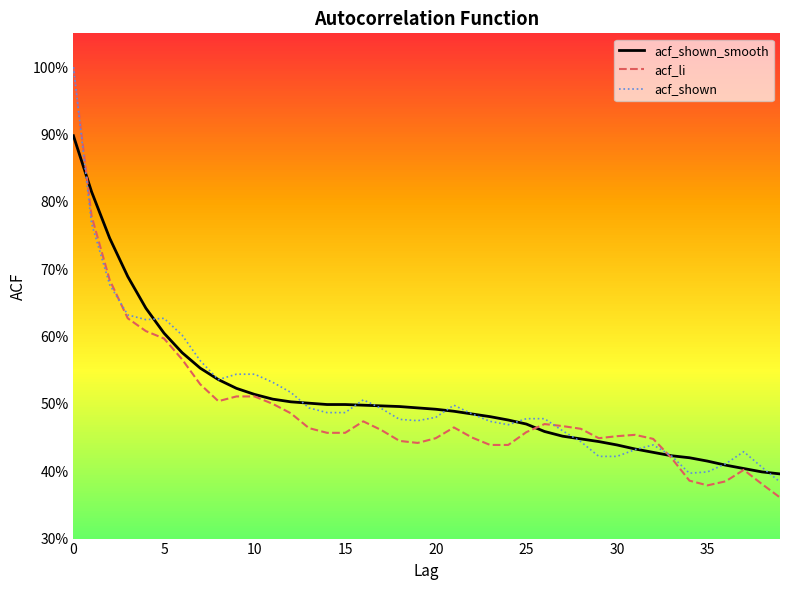

What is the label of the 37th point from the left?

36